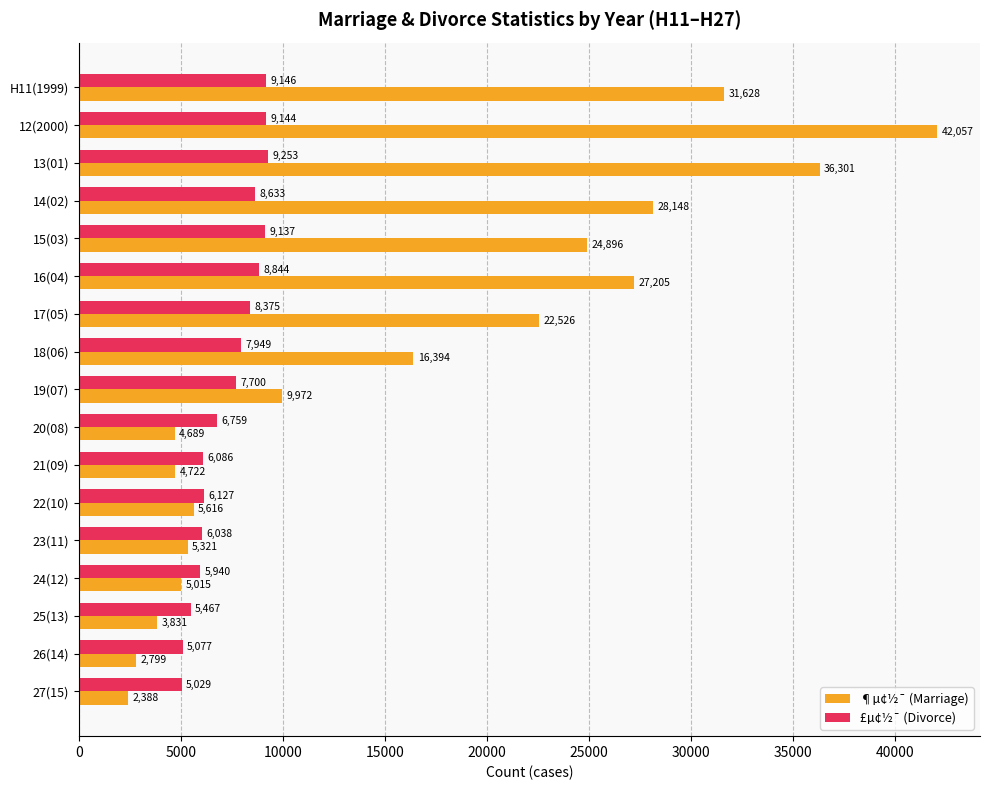

Which series has the widest spread of values?

¶µ¢½¯ (Marriage)